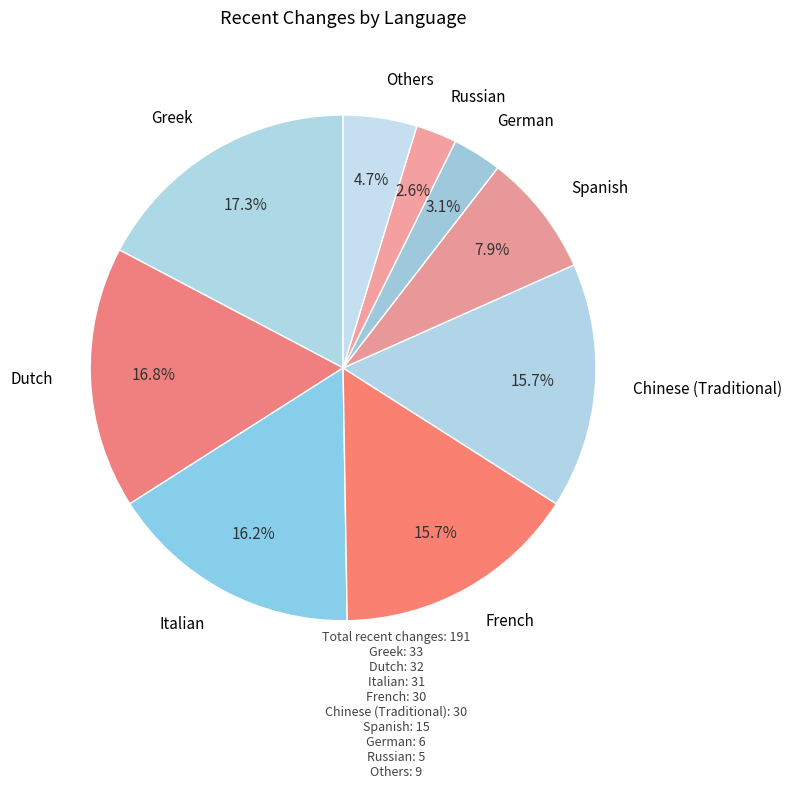

How many segments does this pie chart have?

9